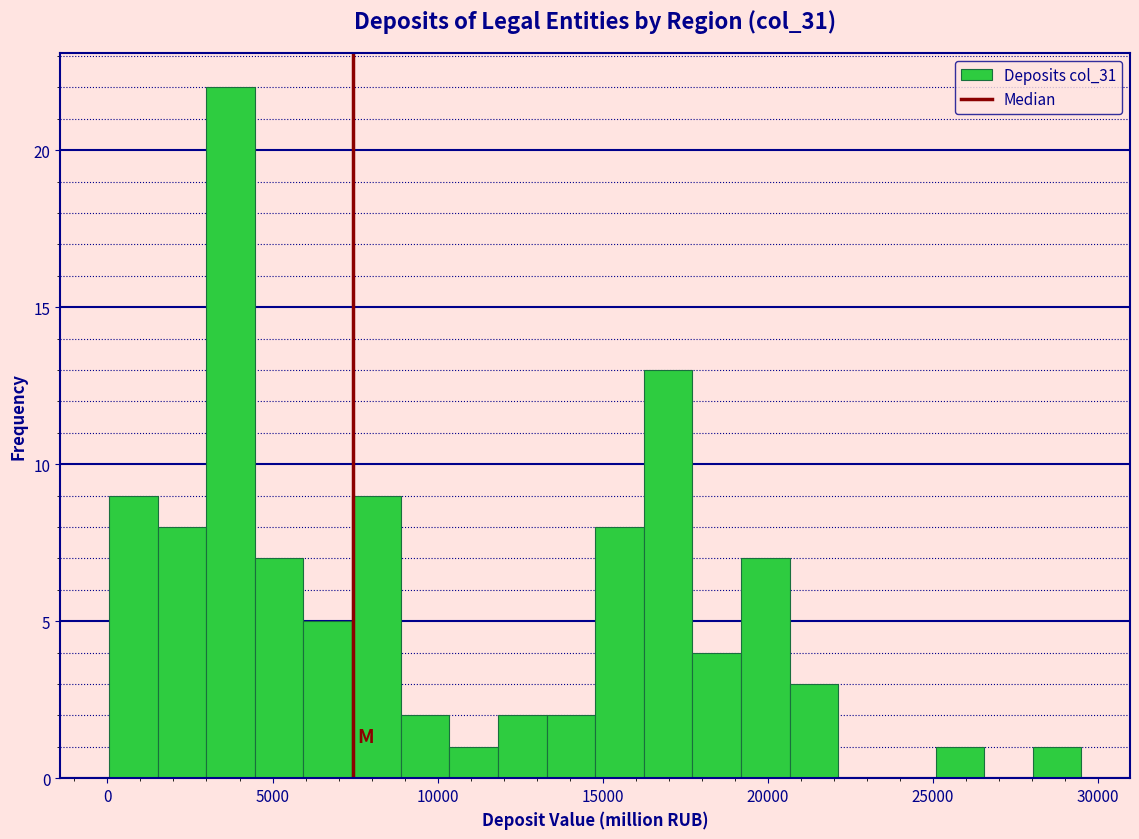

Around what value on the x-axis is the tallest bar? Give the approximate position of its centre, as read against the axis.

3500